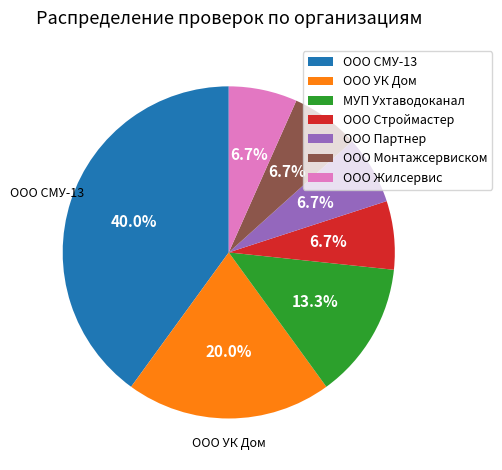

What percentage is the МУП Ухтаводоканал slice, to the nearest percent?

13%